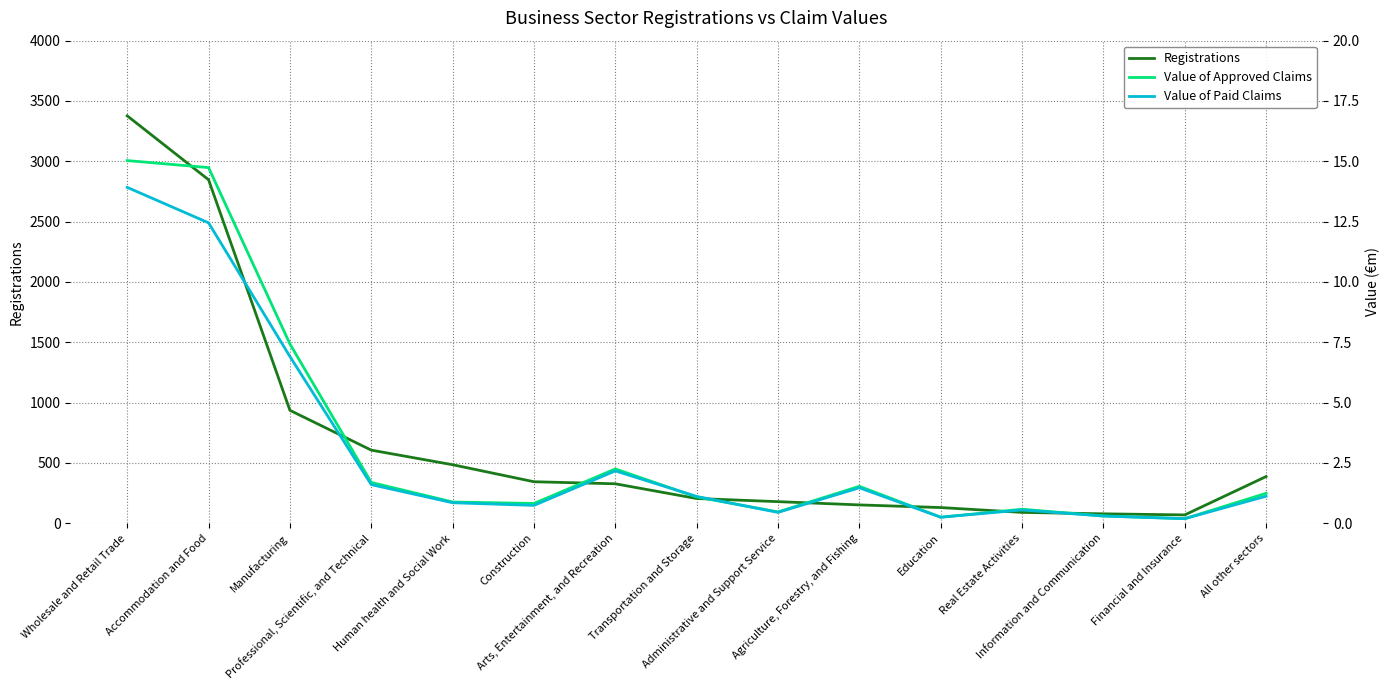

How many interior local valleys does the Value of Paid Claims series have?

4